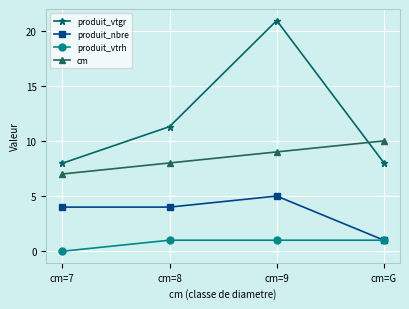

True or false: produit_vtgr and produit_vtrh intersect in this chart.

False